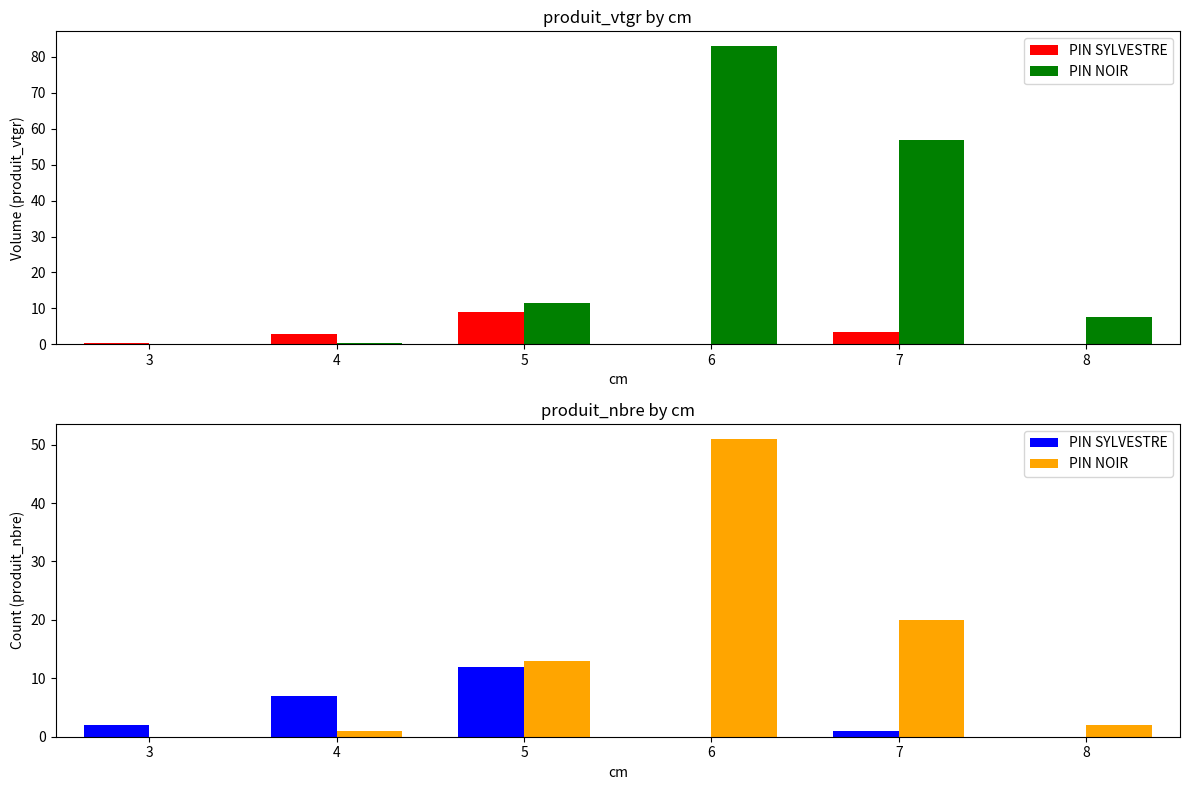

Which category has the lowest value in the PIN SYLVESTRE series?

6